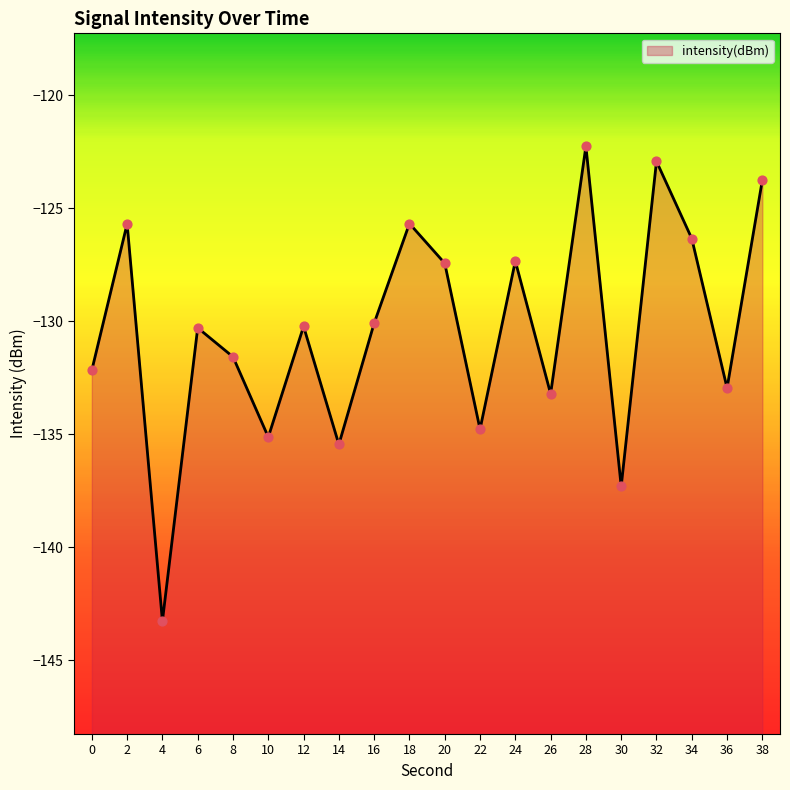

Between 12 and 20, which is larger?

20